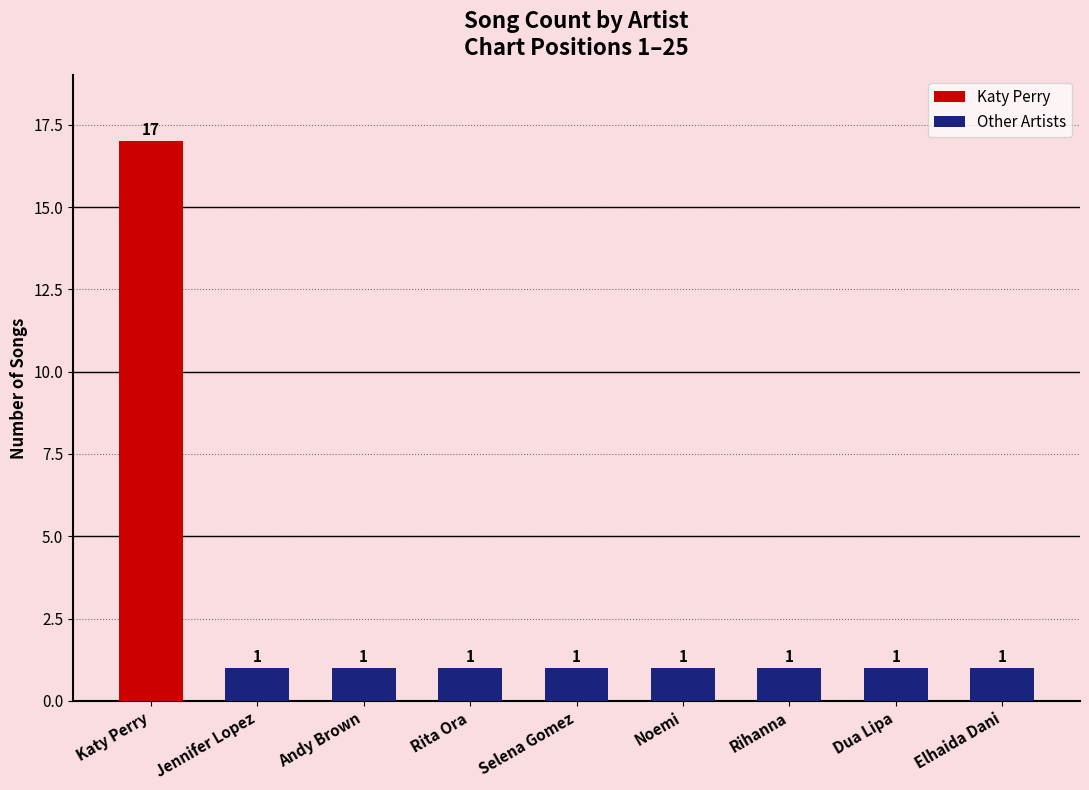

Reading left to right, list all the values displayed in this chart.

Katy Perry=17	Jennifer Lopez=1	Andy Brown=1	Rita Ora=1	Selena Gomez=1	Noemi=1	Rihanna=1	Dua Lipa=1	Elhaida Dani=1